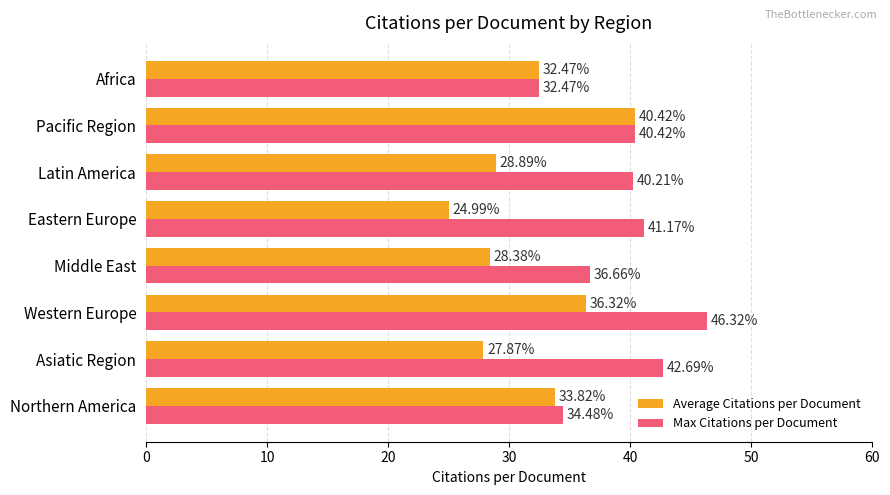

Where is Max Citations per Document nearest to the value 39?

Latin America